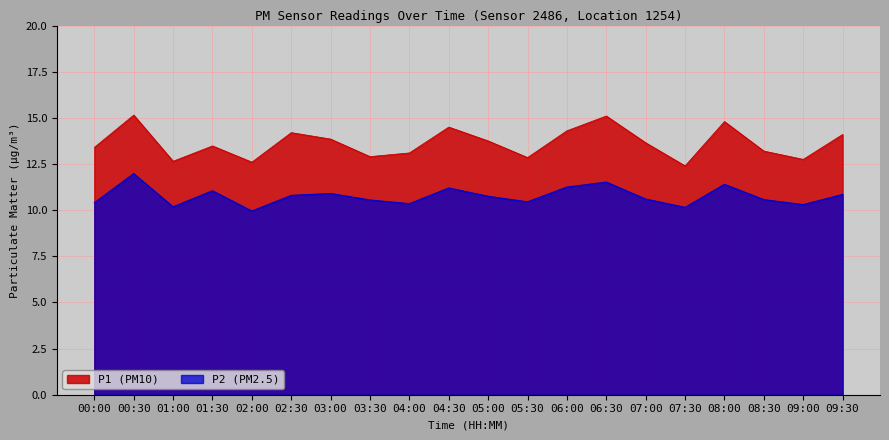

List the labels in order of P1 value, largest first.

00:30, 06:30, 08:00, 04:30, 06:00, 02:30, 09:30, 03:00, 05:00, 07:00, 01:30, 00:00, 08:30, 04:00, 03:30, 05:30, 09:00, 01:00, 02:00, 07:30